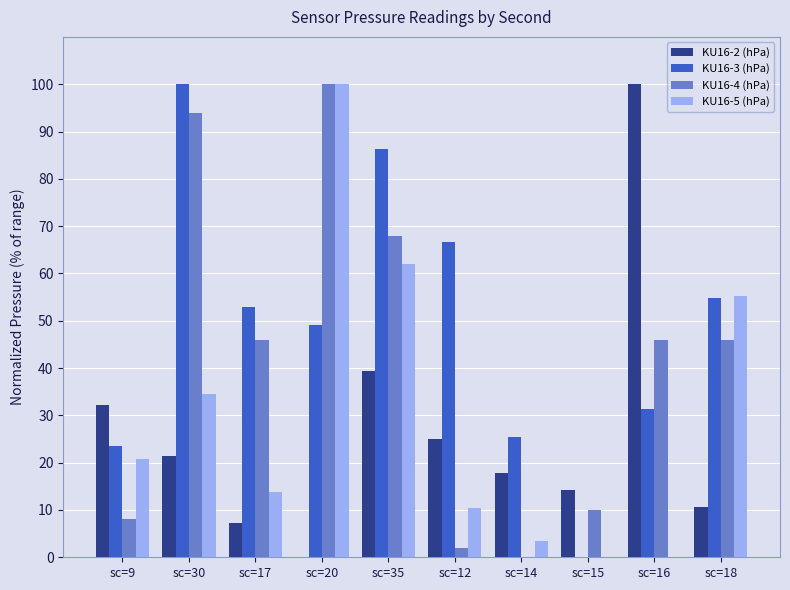

The value of KU16-5 (hPa) at sc=12 is 10.3. True or false?

True